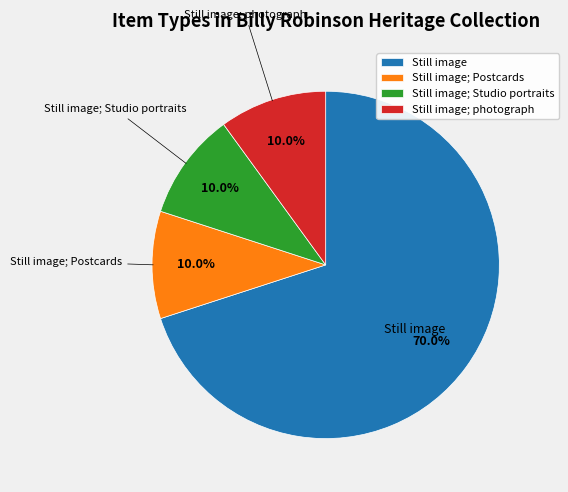

True or false: Still image; photograph accounts for 1% of the total.

False